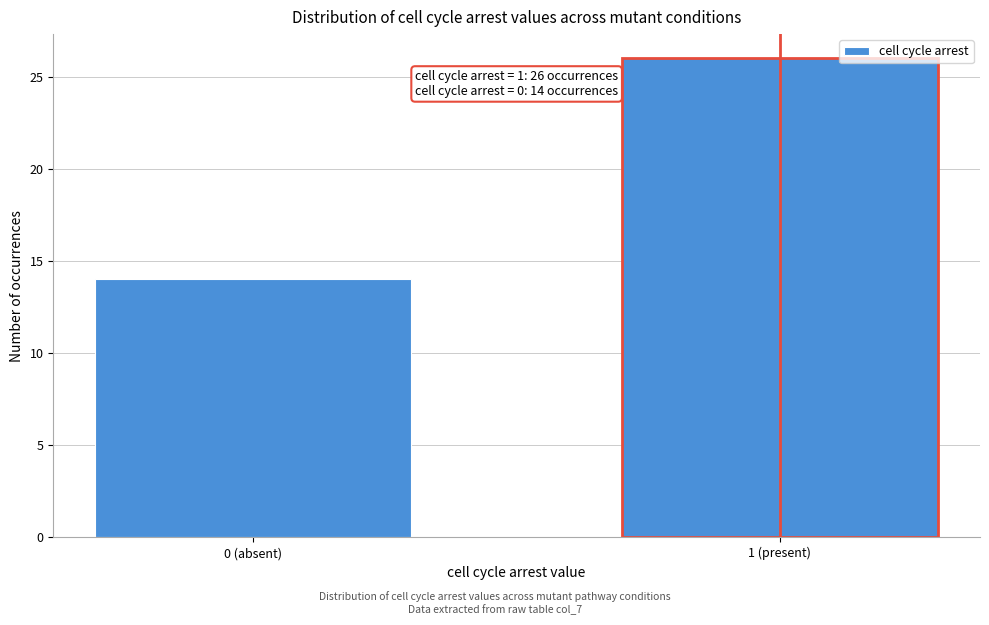

Reading right to left, what are all the values shown in this chart?

1 (present)=26	0 (absent)=14